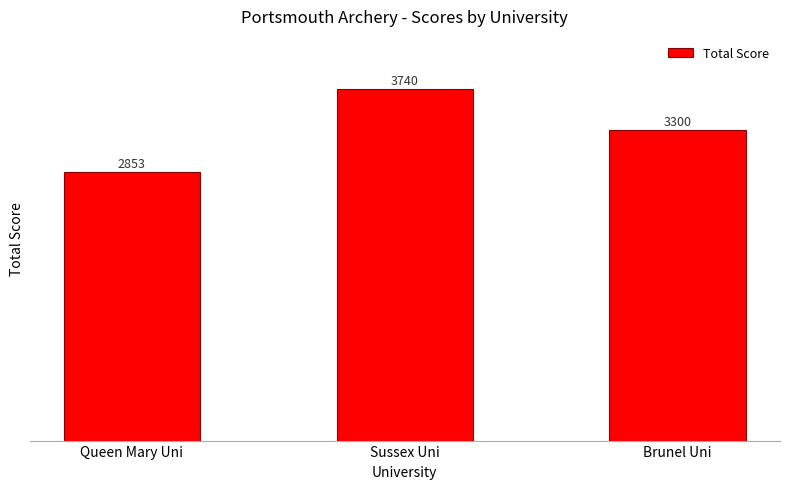

List the labels in order of value, largest first.

Sussex Uni, Brunel Uni, Queen Mary Uni